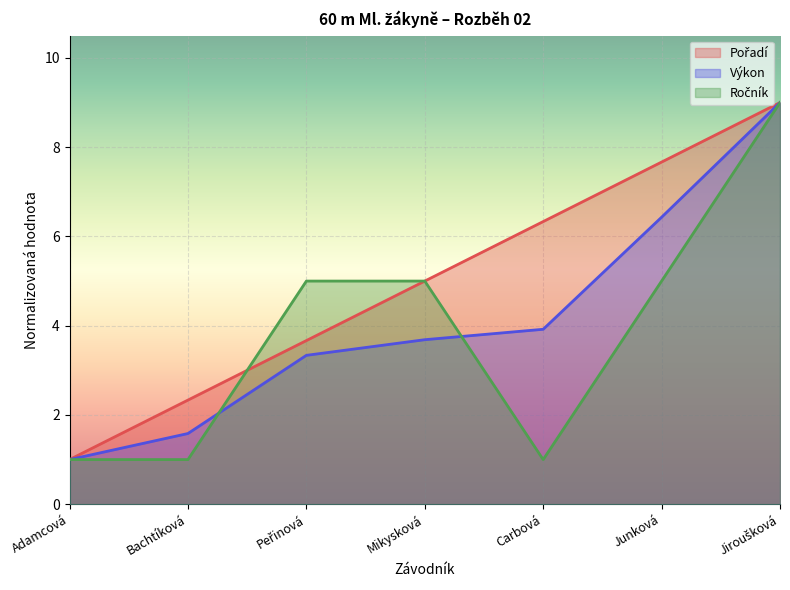

The Ročník series shows 1.1 at Junková. True or false?

False